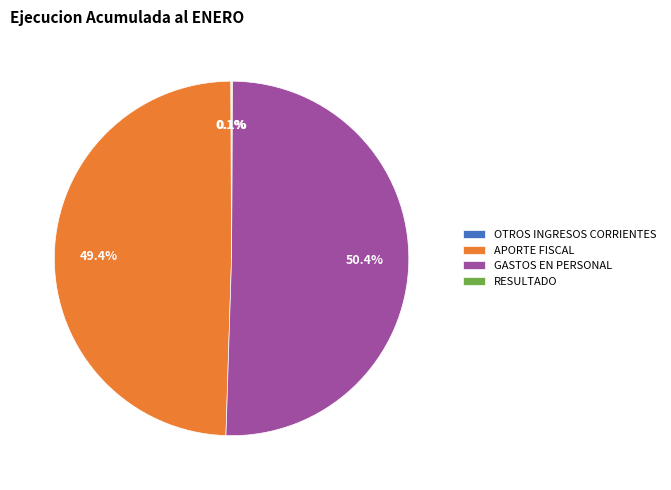

Which category has the biggest portion of the pie?

GASTOS EN PERSONAL